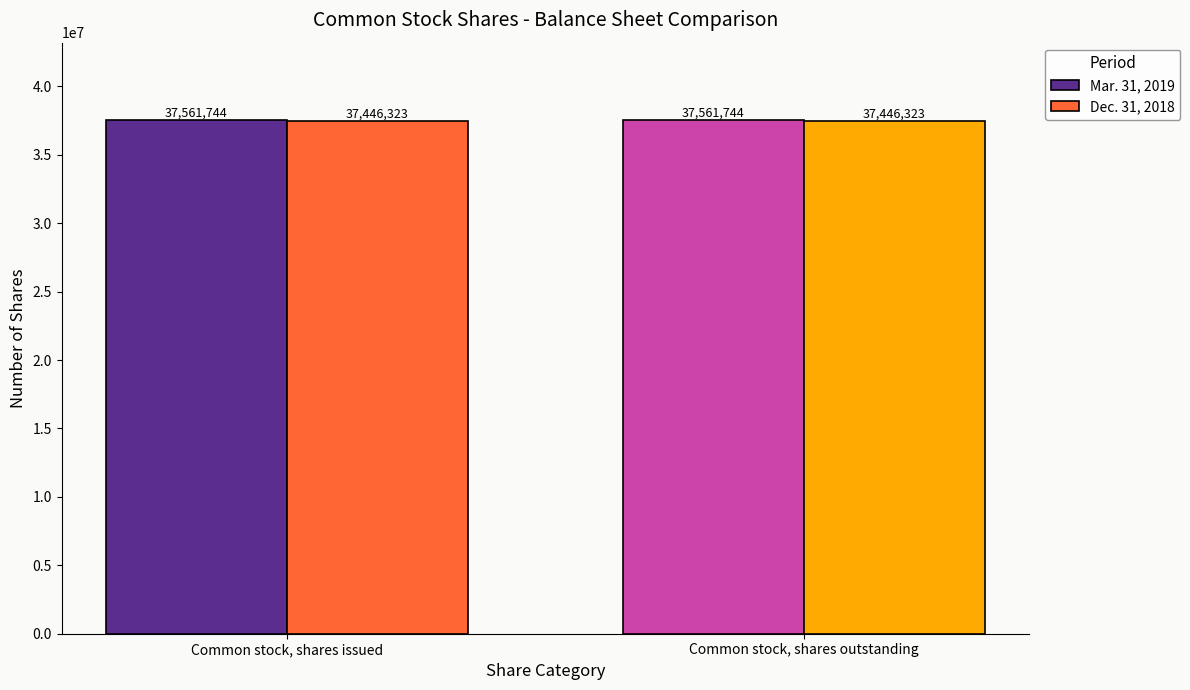

True or false: Dec. 31, 2018 has a value of 37446323 at Common stock, shares outstanding.

True